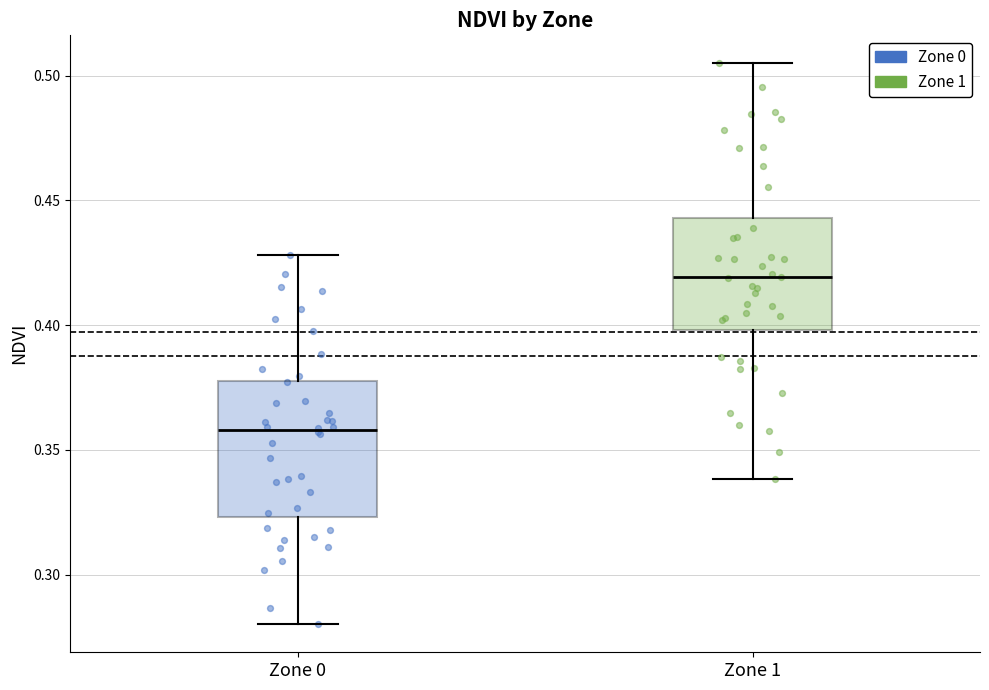

Reading left to right, transcribe this box plot: for each box, give where its median line is, the range the box spans, and where its two whiskers end, as read against the y-axis. The values are not printed on the chart, so give them approximately, as read against the axis.

Zone 0: median 0.360, box 0.325 to 0.380, whiskers 0.280 to 0.430
Zone 1: median 0.420, box 0.400 to 0.445, whiskers 0.340 to 0.505